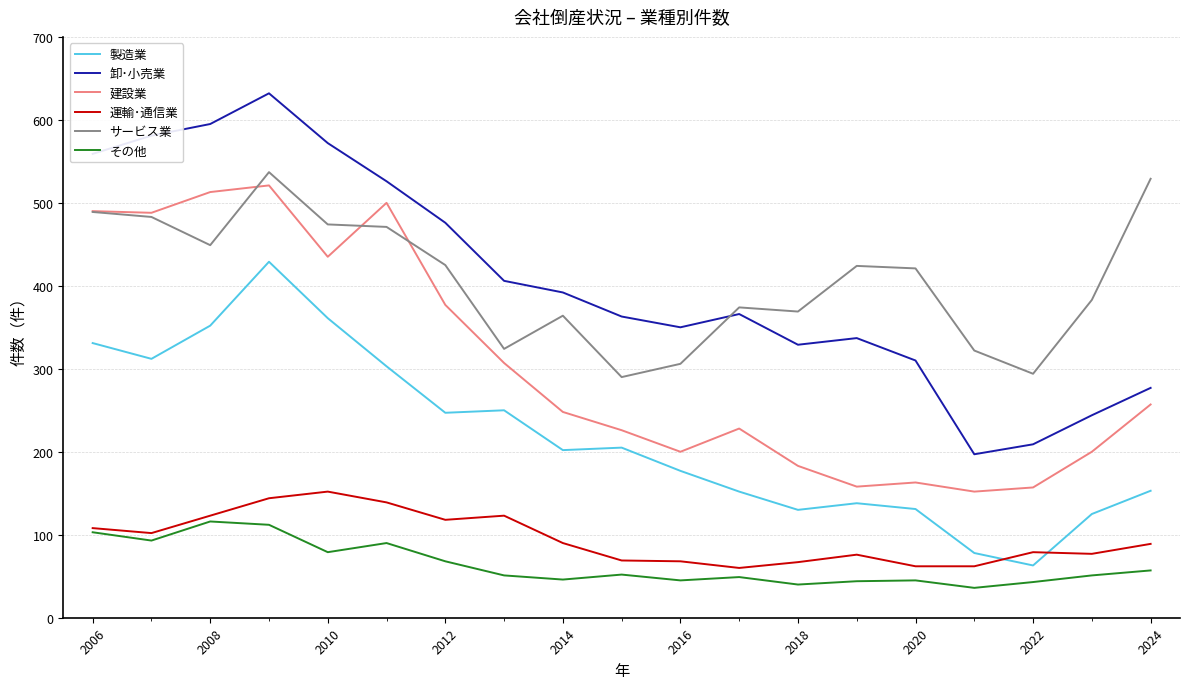

True or false: 建設業 and 卸･小売業 cross at least once.

False